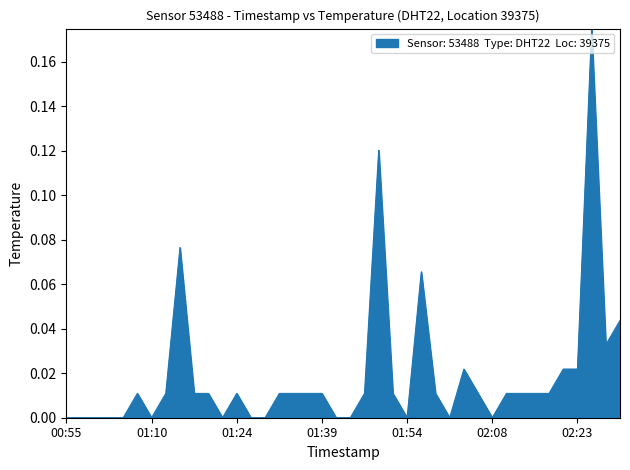

True or false: the data has more than 1 interior local peaks.

True